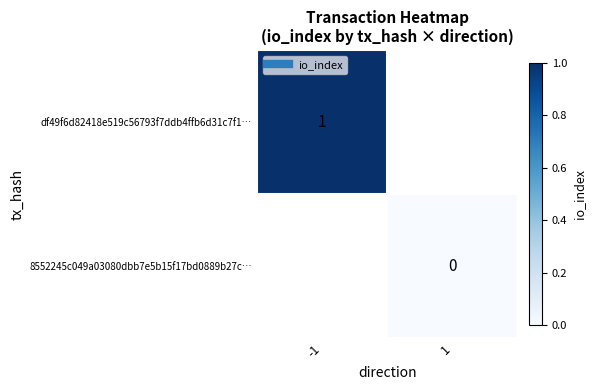

Which has a higher value, 1 or -1?

-1